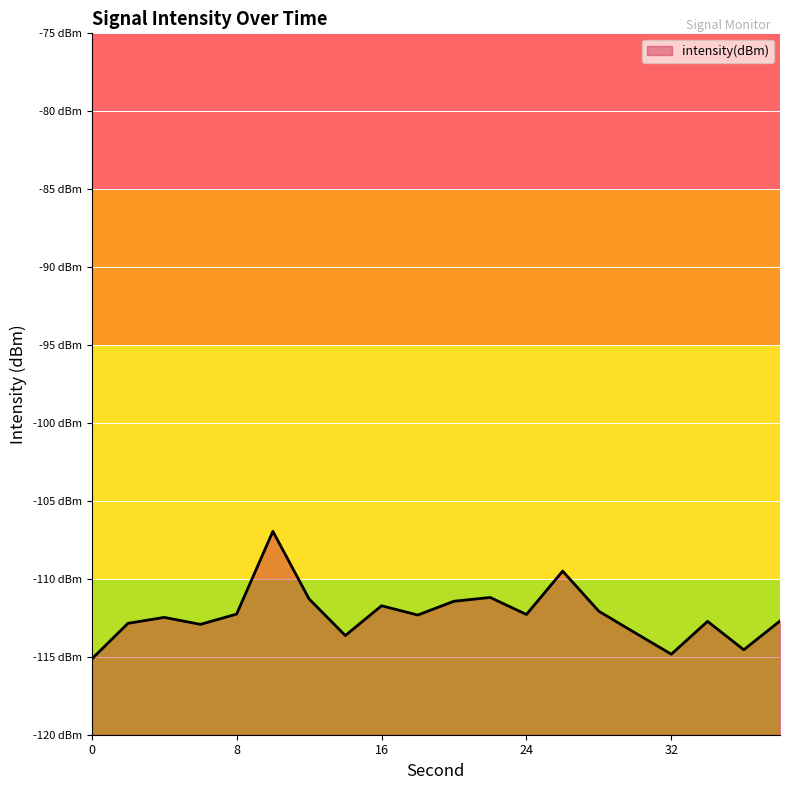

How many interior local valleys (lower than both neighbors) does the data have?

6